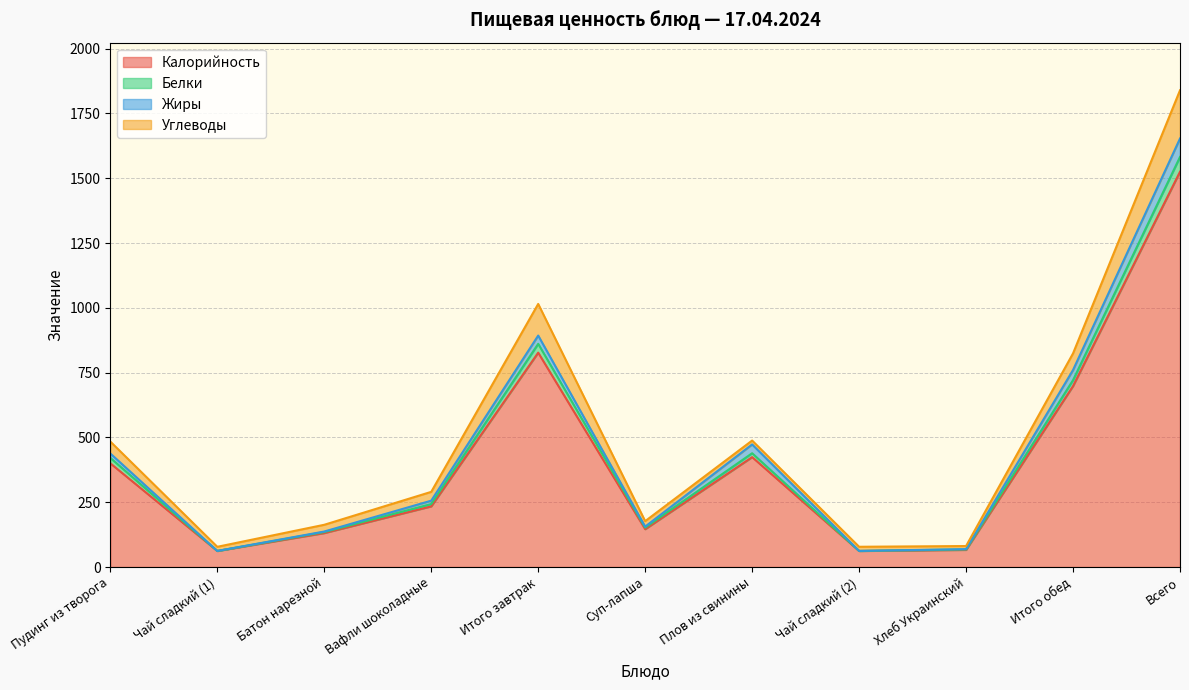

True or false: Белки and Калорийность intersect in this chart.

False